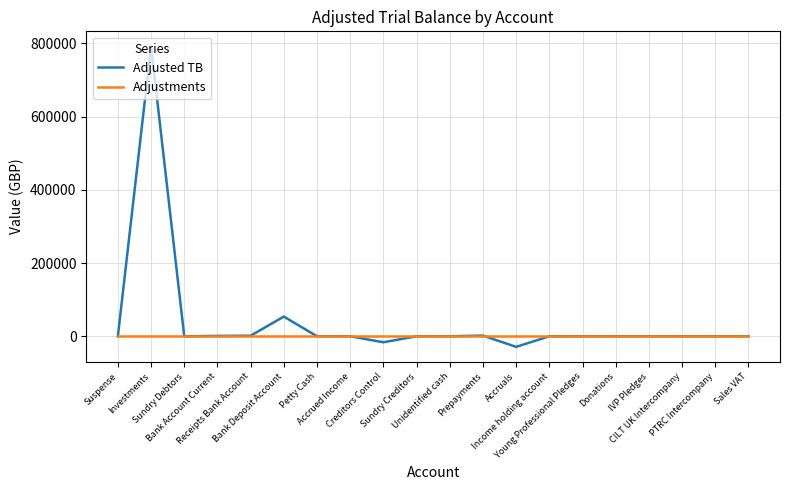

Rank the series by their maximum value, from highest to lowest.

Adjusted TB, Adjustments